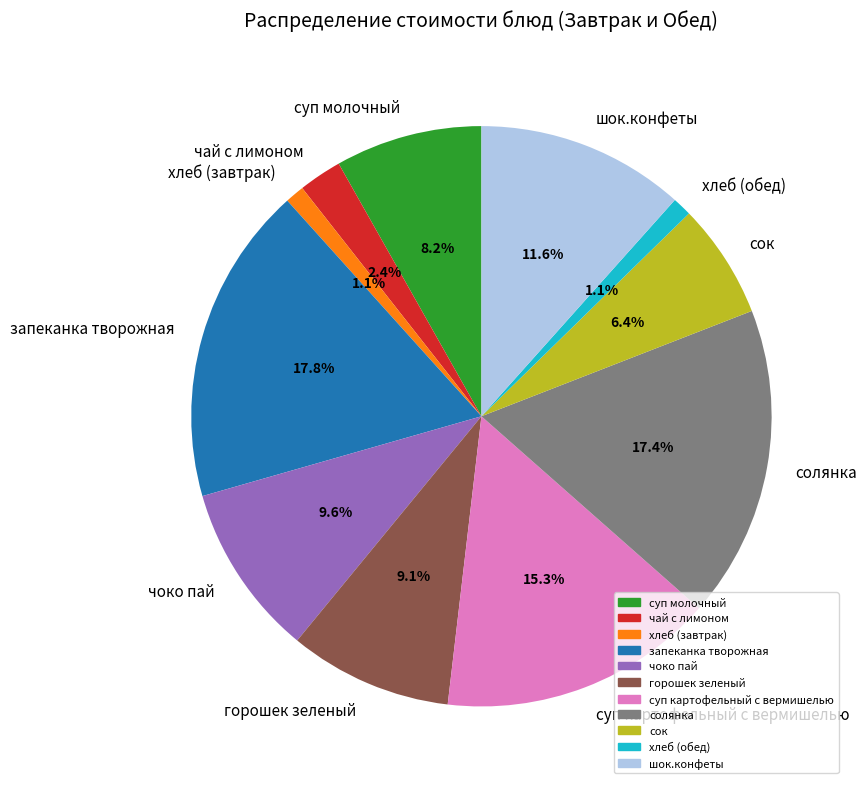

True or false: шок.конфеты accounts for 12% of the total.

True